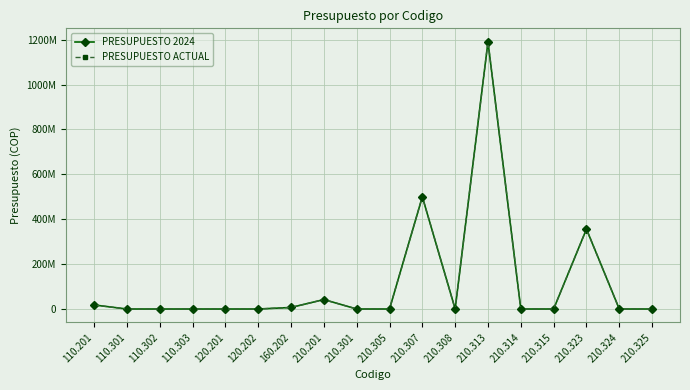

What is the highest value of the PRESUPUESTO ACTUAL series?

1191000000